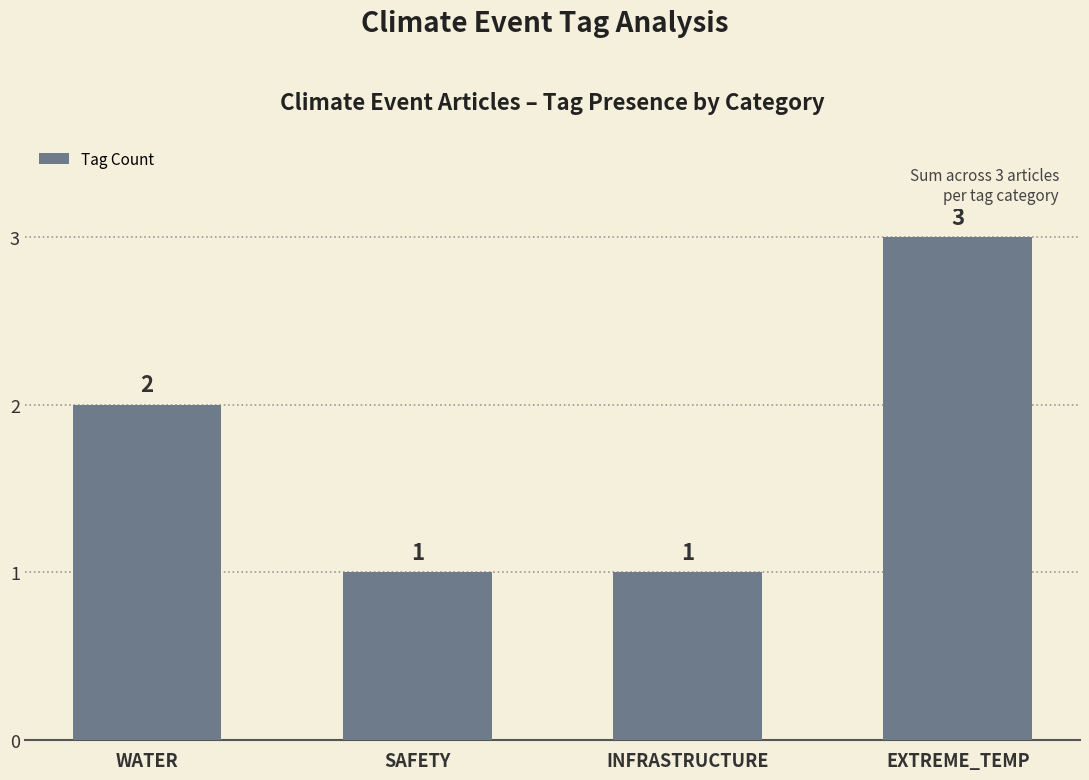

Is it true that the value at WATER is 1?

False